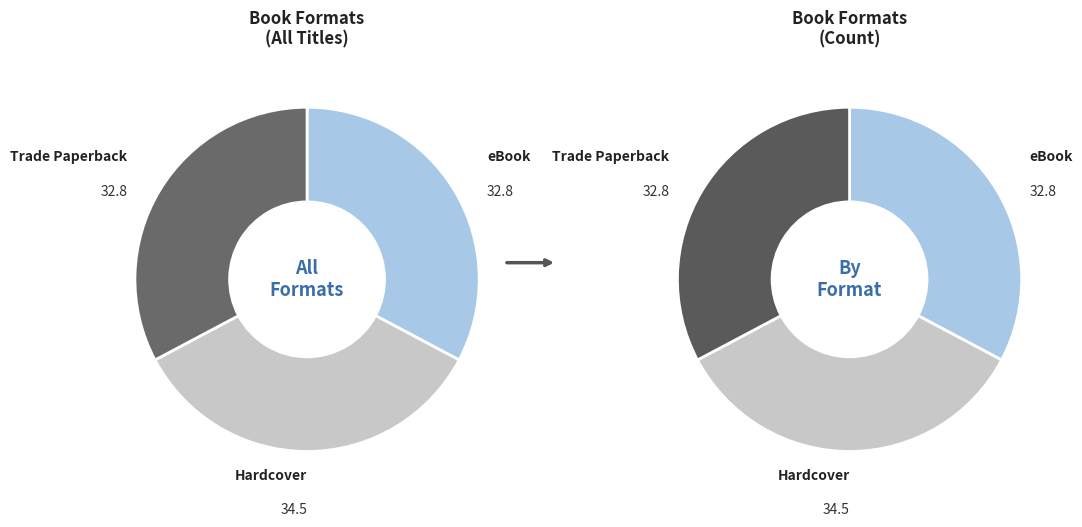

Is it true that Trade Paperback is 45% of the pie?

False